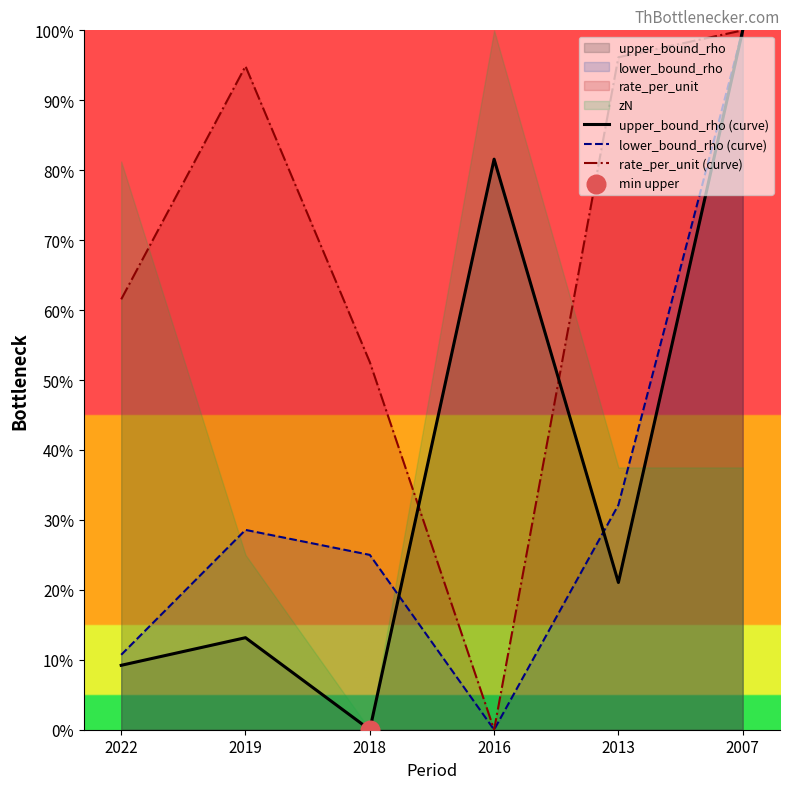

Is the value of upper_bound_rho (curve) at 2013 greater than the value of rate_per_unit (curve) at 2013?

No